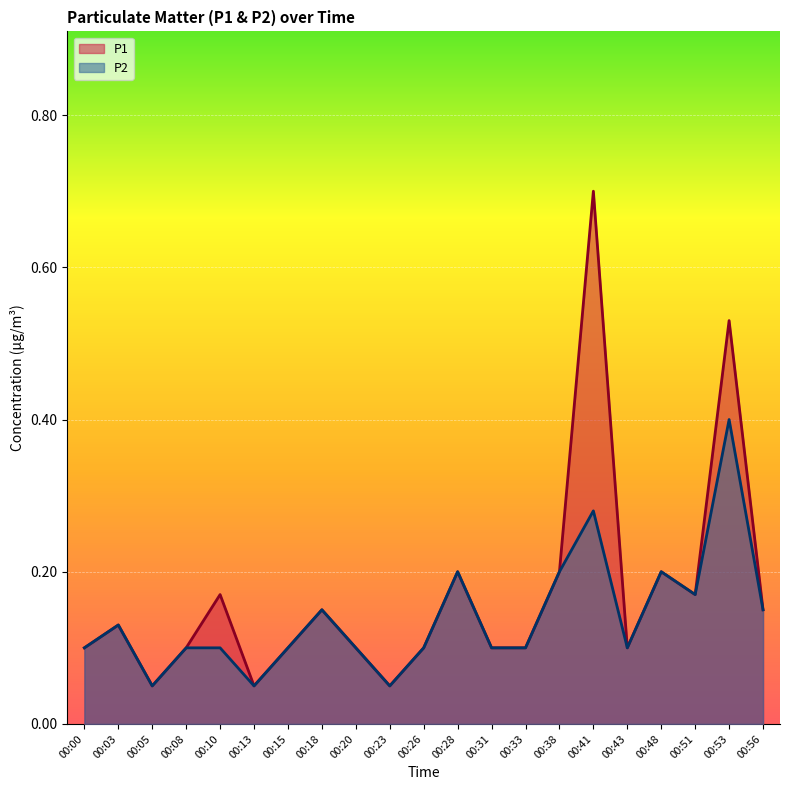

How many interior local valleys does the P2 series have?

5